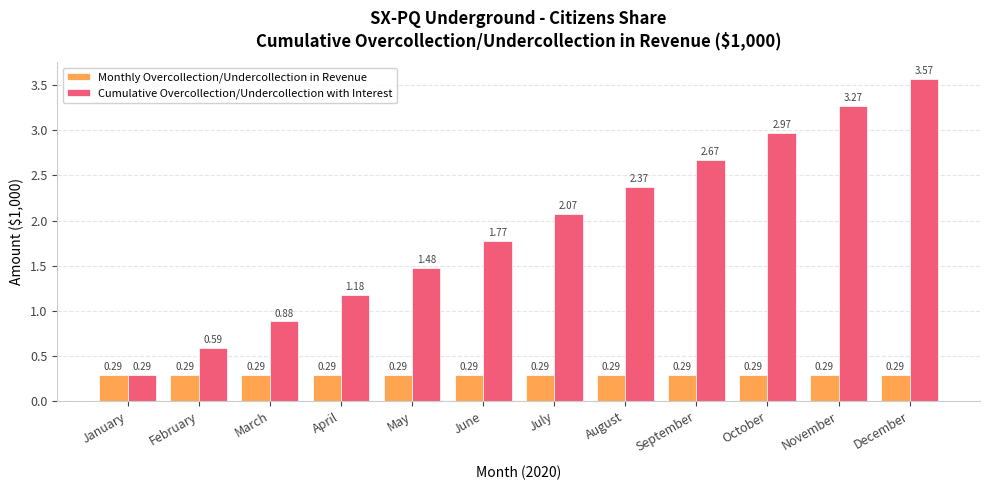

How many data points in Cumulative Overcollection/Undercollection with Interest are less than 2?

6